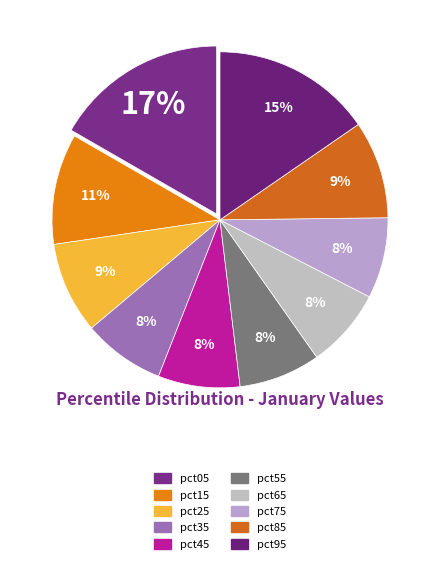

Is there any slice that represents more than half of the pie?

No